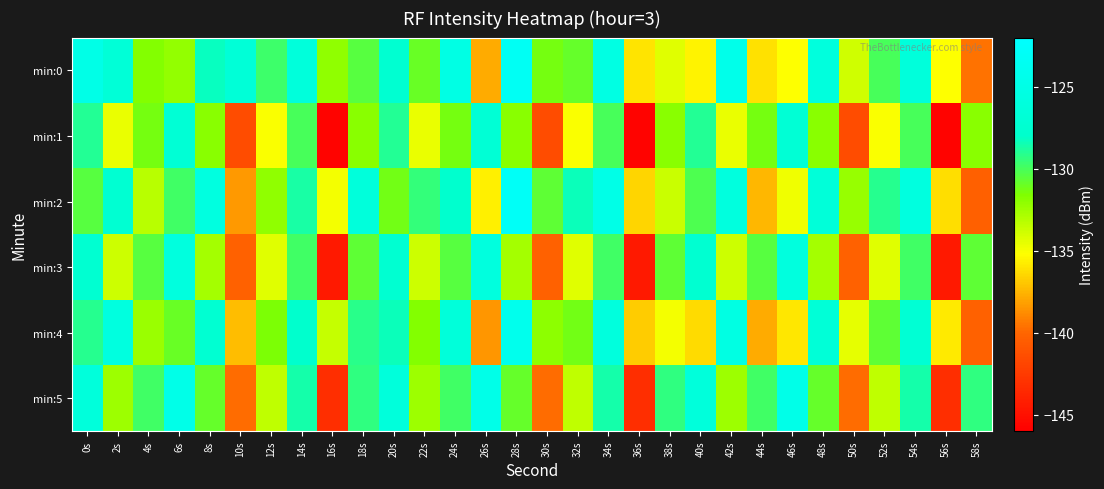

Which series has the largest total across all categories?

min:0